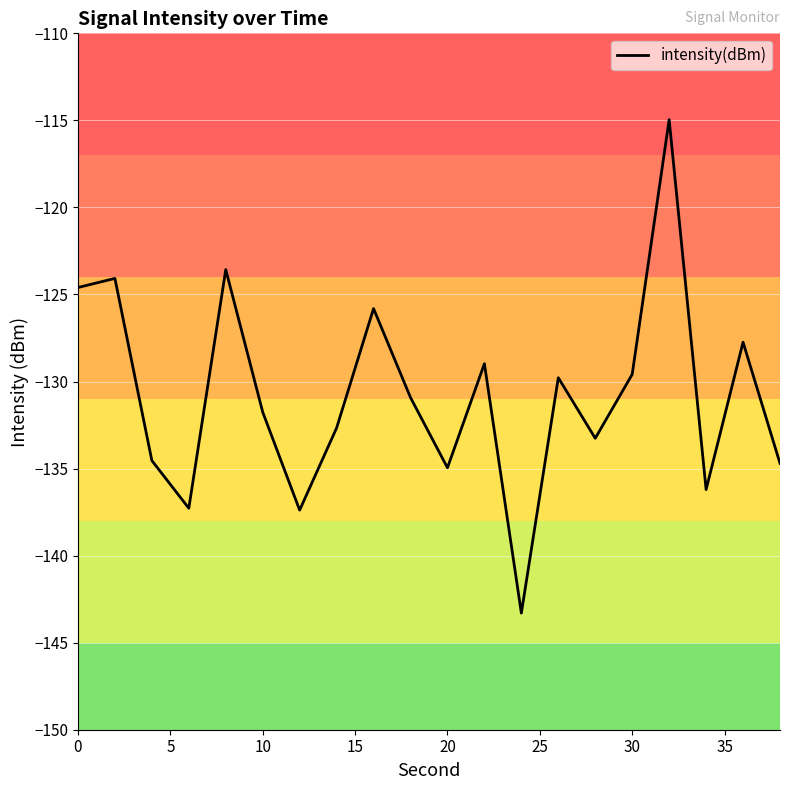

What is the difference between the maximum and minimum values?

28.3